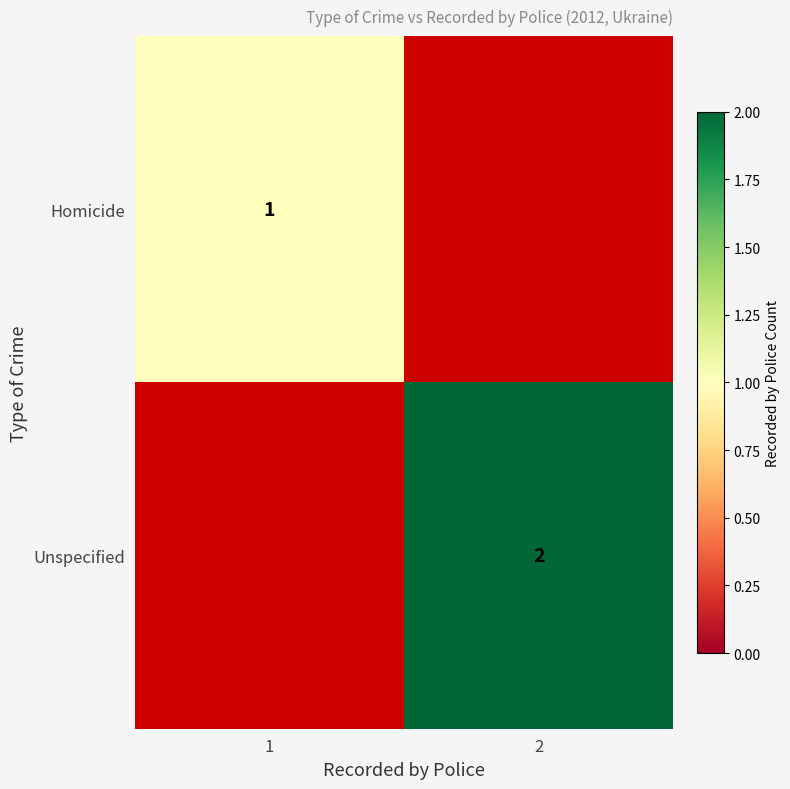

The value of Unspecified at 2 is 1. True or false?

False